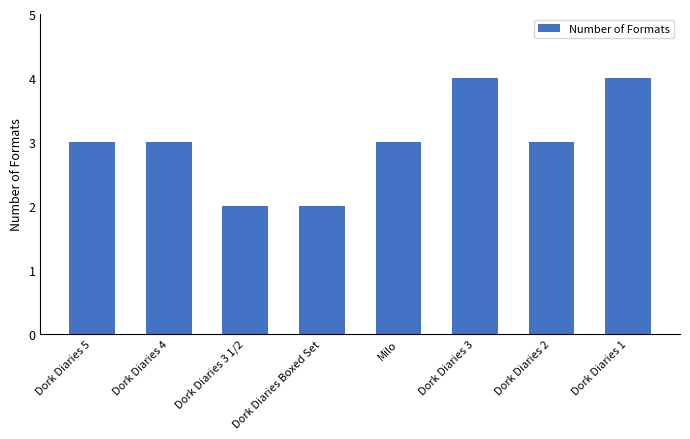

What value does the data have at Milo?

3